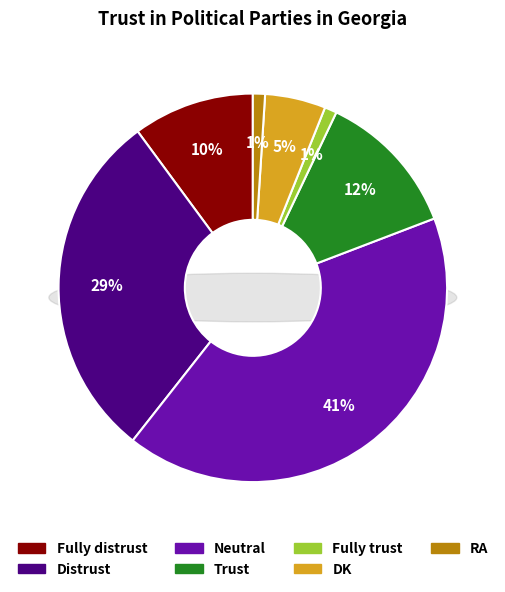

To the nearest percent, what is the difference between the Neutral and Distrust slice percentages?

12%